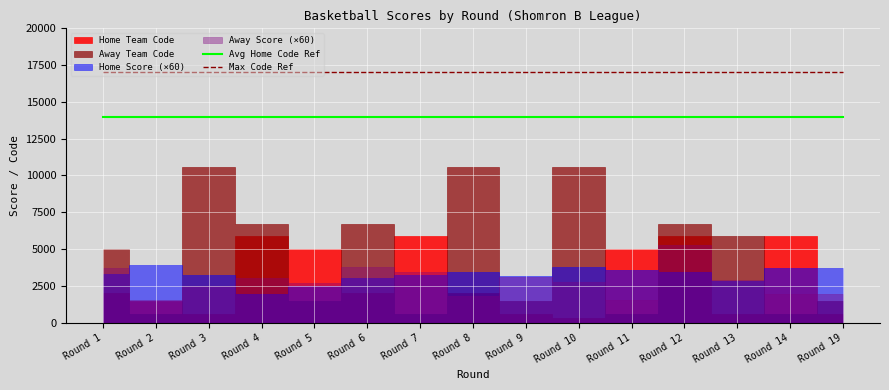

True or false: Avg Home Code Ref and Max Code Ref cross at least once.

False